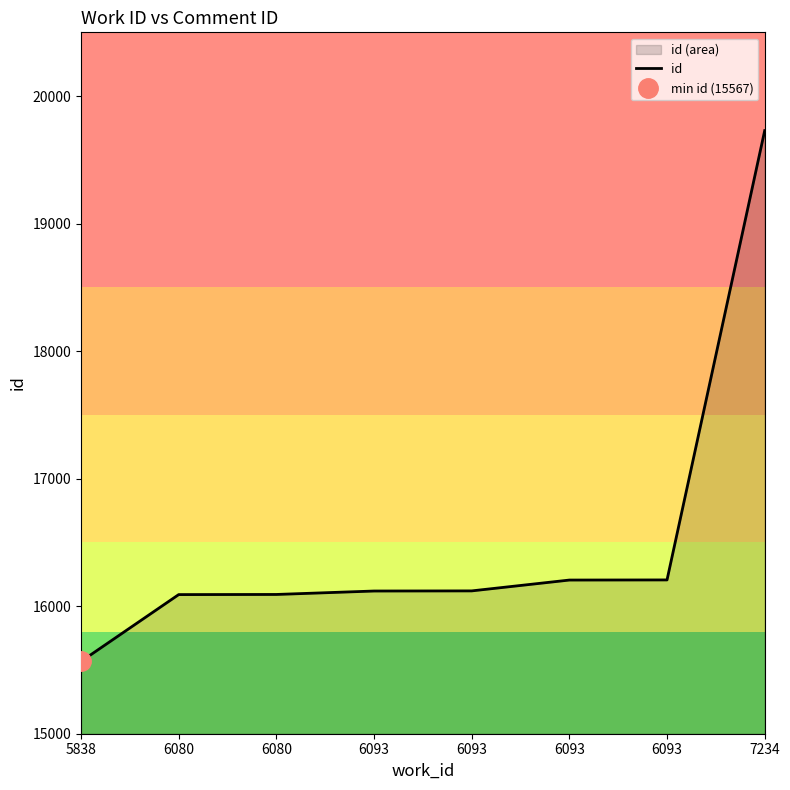

What is the ratio of the value at 6080 to the value at 6093?

1.0